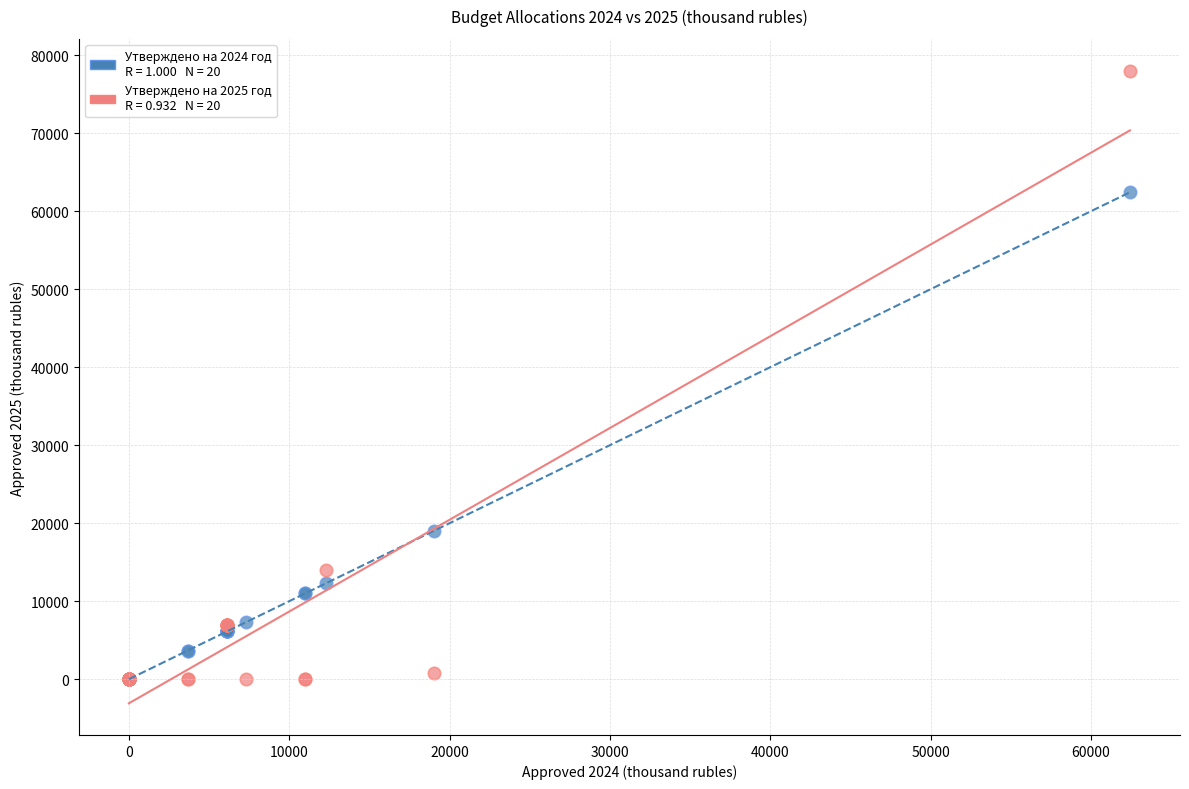

Across all series, what Y value is closest to 39017?

19001.5